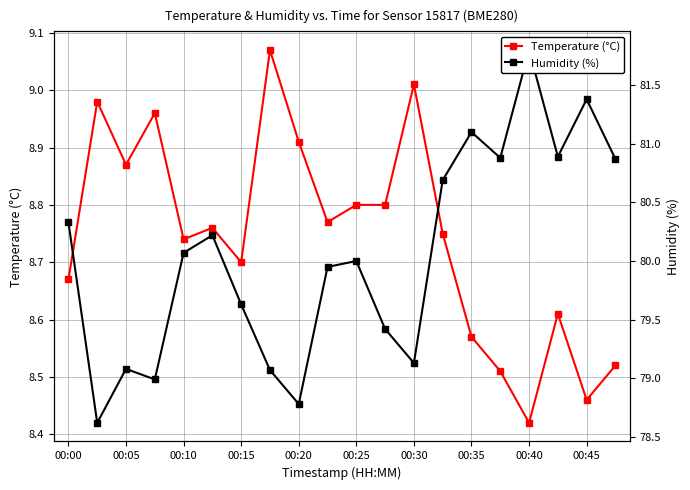

True or false: Humidity (%) has more than 2 interior local peaks.

True